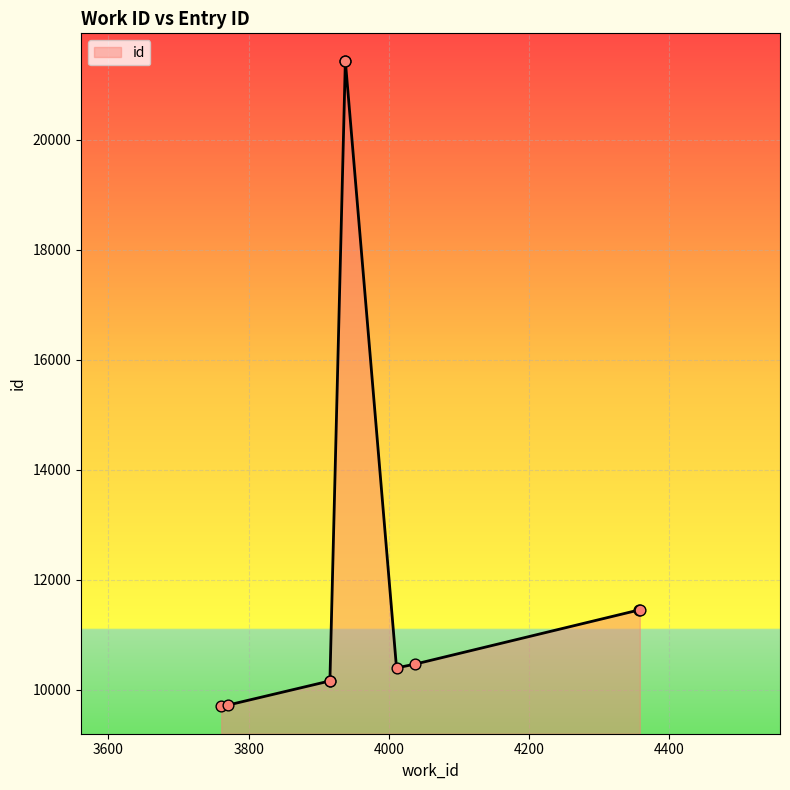

What is the change in value from 4357 to 3938?

+9982